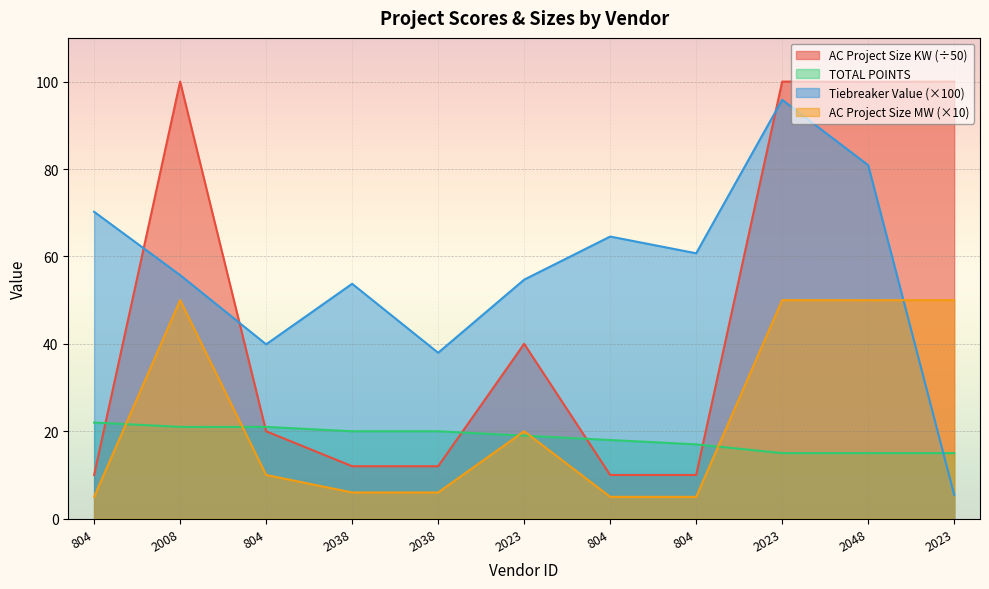

What are all the series names shown in the legend?

AC Project Size KW (÷50), TOTAL POINTS, Tiebreaker Value (×100), AC Project Size MW (×10)